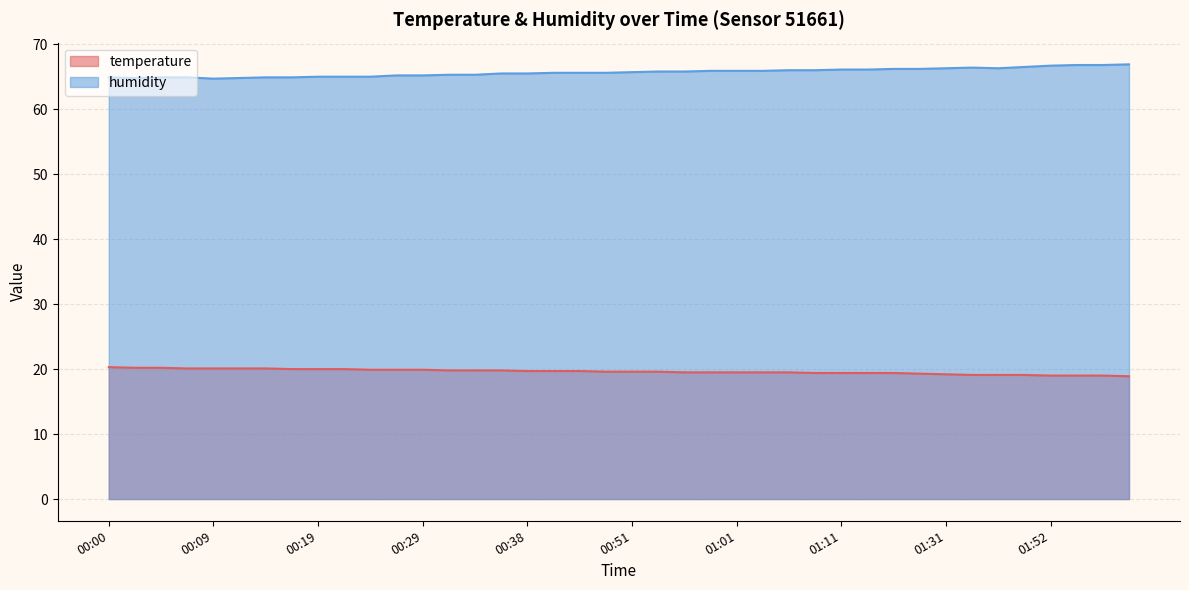

True or false: humidity and temperature intersect in this chart.

False